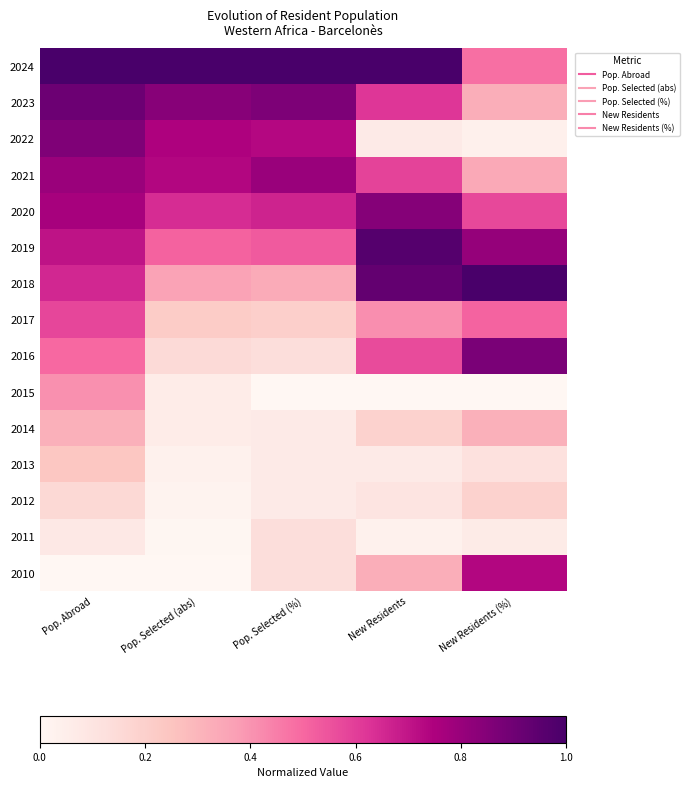

Reading left to right, extract all data points from this chart.

2024: Pop. Abroad=1.0	Pop. Selected (abs)=1.0	Pop. Selected (%)=1.0	New Residents=1.0	New Residents (%)=0.5
2023: Pop. Abroad=0.9	Pop. Selected (abs)=0.8	Pop. Selected (%)=0.9	New Residents=0.6	New Residents (%)=0.3
2022: Pop. Abroad=0.9	Pop. Selected (abs)=0.7	Pop. Selected (%)=0.7	New Residents=0.1	New Residents (%)=0.0
2021: Pop. Abroad=0.8	Pop. Selected (abs)=0.7	Pop. Selected (%)=0.8	New Residents=0.6	New Residents (%)=0.3
2020: Pop. Abroad=0.8	Pop. Selected (abs)=0.6	Pop. Selected (%)=0.7	New Residents=0.8	New Residents (%)=0.6
2019: Pop. Abroad=0.7	Pop. Selected (abs)=0.5	Pop. Selected (%)=0.5	New Residents=1.0	New Residents (%)=0.8
2018: Pop. Abroad=0.7	Pop. Selected (abs)=0.4	Pop. Selected (%)=0.3	New Residents=0.9	New Residents (%)=1.0
2017: Pop. Abroad=0.6	Pop. Selected (abs)=0.2	Pop. Selected (%)=0.2	New Residents=0.4	New Residents (%)=0.5
2016: Pop. Abroad=0.5	Pop. Selected (abs)=0.2	Pop. Selected (%)=0.1	New Residents=0.6	New Residents (%)=0.9
2015: Pop. Abroad=0.4	Pop. Selected (abs)=0.1	Pop. Selected (%)=0.0	New Residents=0.0	New Residents (%)=0.0
2014: Pop. Abroad=0.3	Pop. Selected (abs)=0.1	Pop. Selected (%)=0.1	New Residents=0.2	New Residents (%)=0.3
2013: Pop. Abroad=0.2	Pop. Selected (abs)=0.0	Pop. Selected (%)=0.1	New Residents=0.1	New Residents (%)=0.1
2012: Pop. Abroad=0.2	Pop. Selected (abs)=0.0	Pop. Selected (%)=0.1	New Residents=0.1	New Residents (%)=0.2
2011: Pop. Abroad=0.1	Pop. Selected (abs)=0.0	Pop. Selected (%)=0.1	New Residents=0.0	New Residents (%)=0.1
2010: Pop. Abroad=0.0	Pop. Selected (abs)=0.0	Pop. Selected (%)=0.1	New Residents=0.3	New Residents (%)=0.7